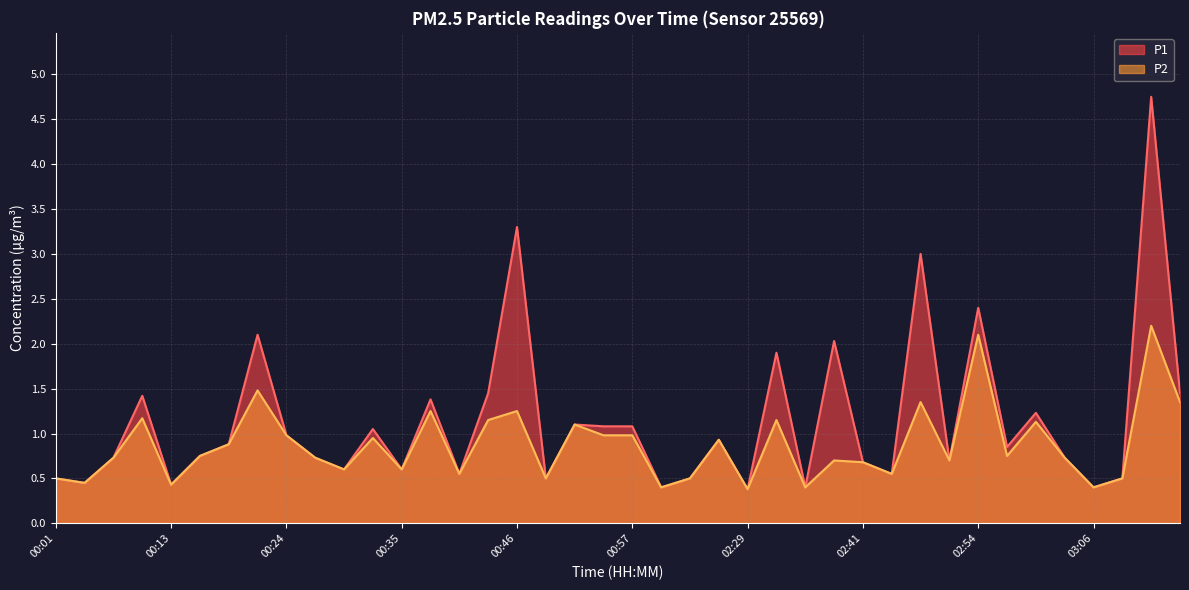

True or false: P1 and P2 cross at least once.

False